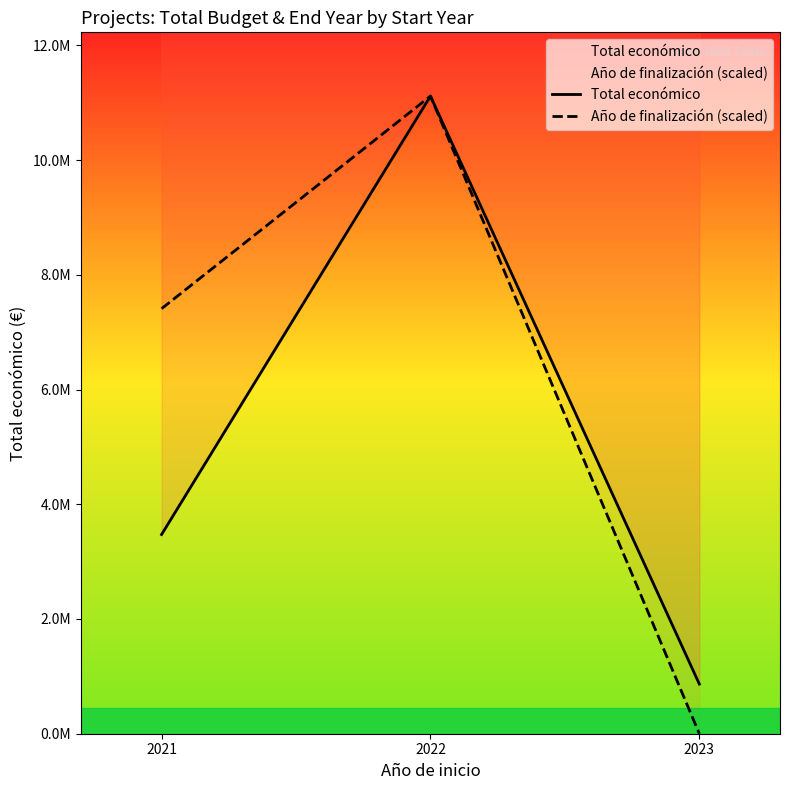

True or false: Total económico has a value of 3472215.0 at 2021.

True